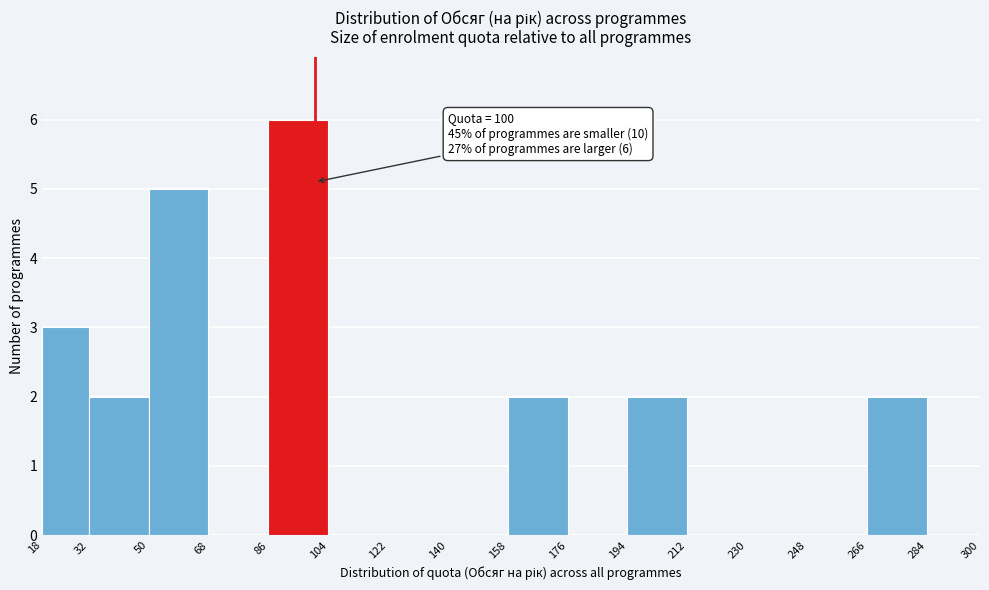

Over which range of the x-axis is the bar tallest?

86 to 104